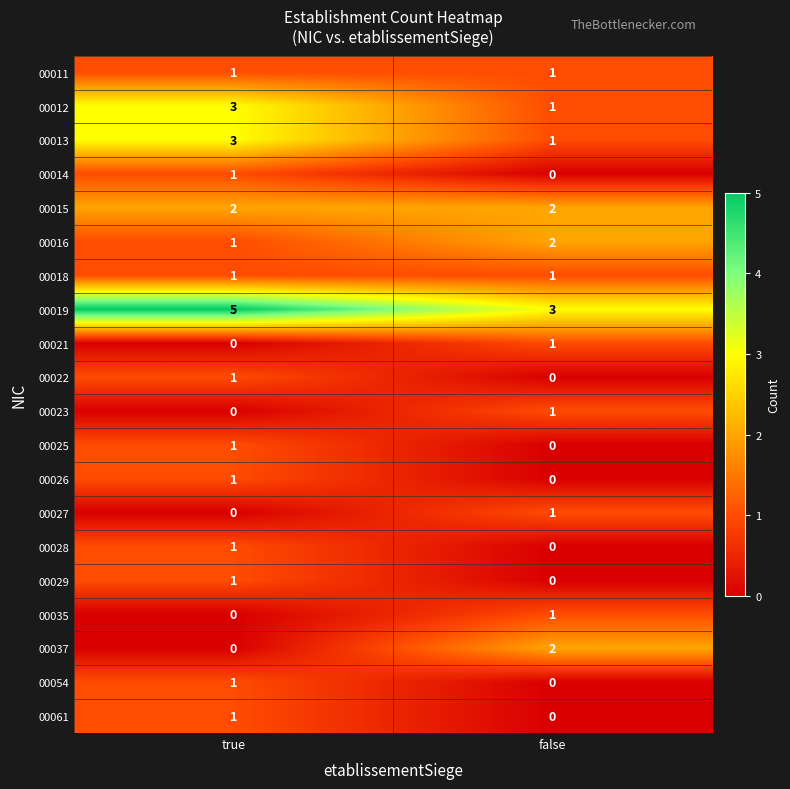

What is the lowest value of the 00019 series?

3